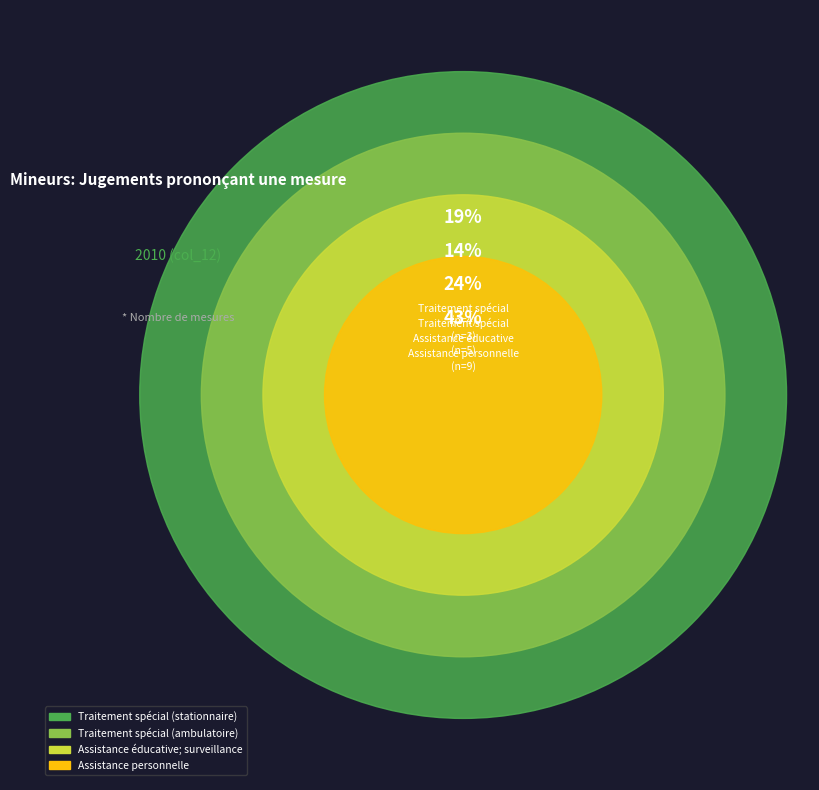

To the nearest percent, what is the difference between the Assistance personnelle and Assistance éducative; surveillance slice percentages?

19%